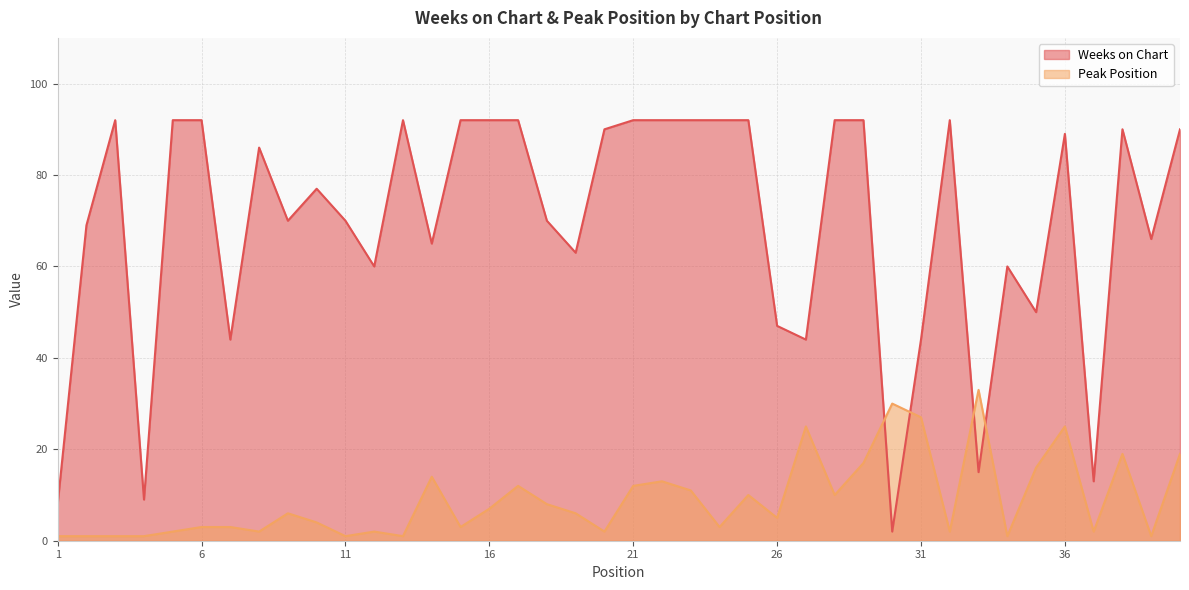

True or false: Weeks on Chart has more than 0 interior local peaks.

True